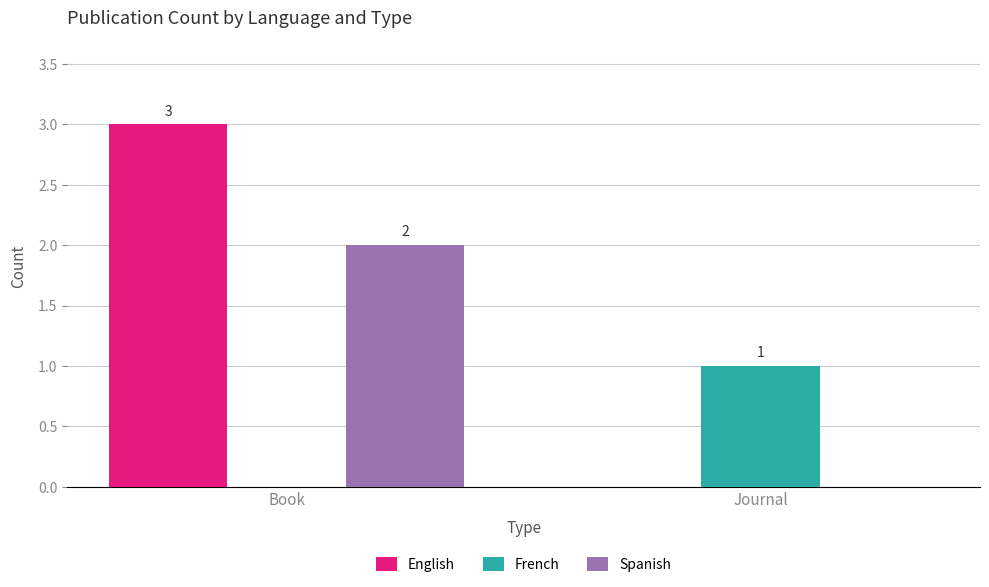

What is the total value across all series at Journal?

1